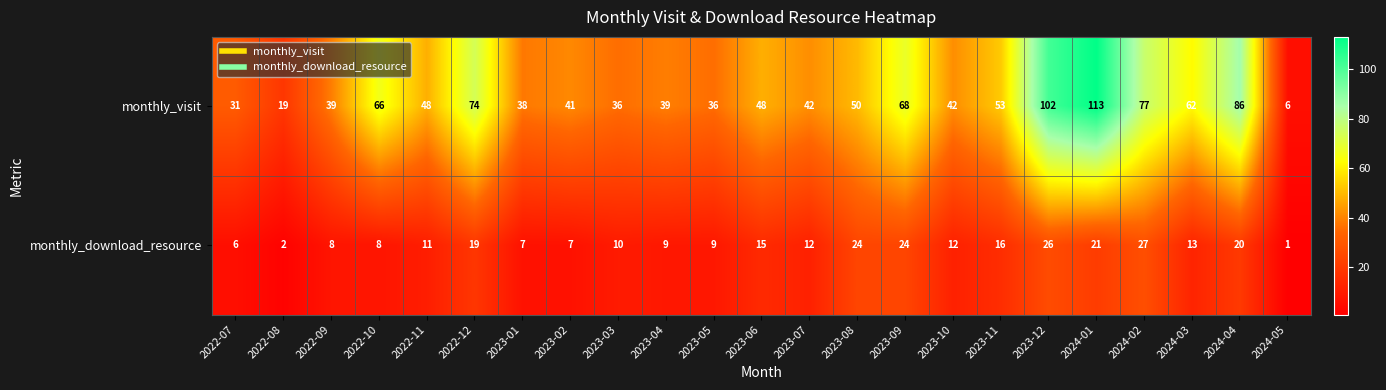

What is the minimum value for monthly_visit?

6